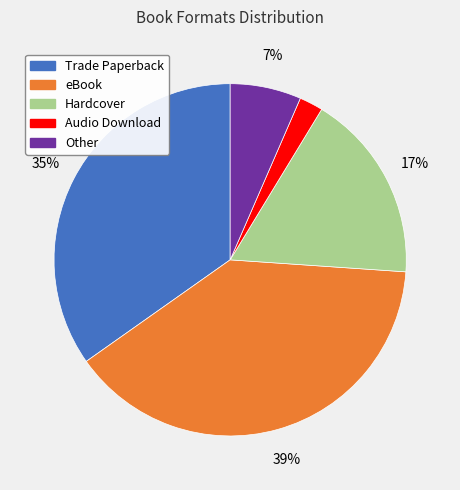

Between Other and eBook, which is larger?

eBook